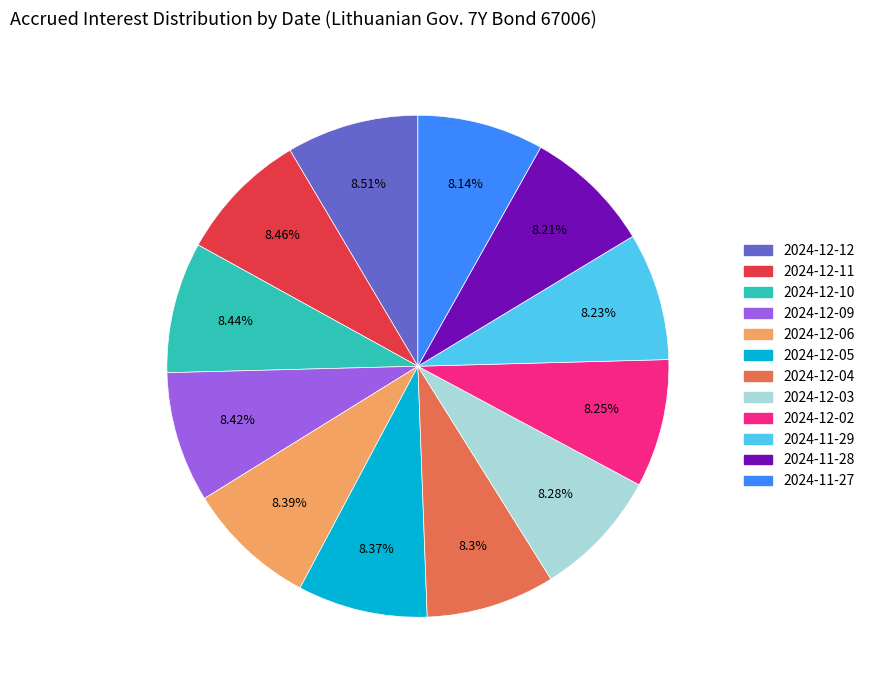

Combined, do 2024-12-04 and 2024-12-09 account for over 50%?

No